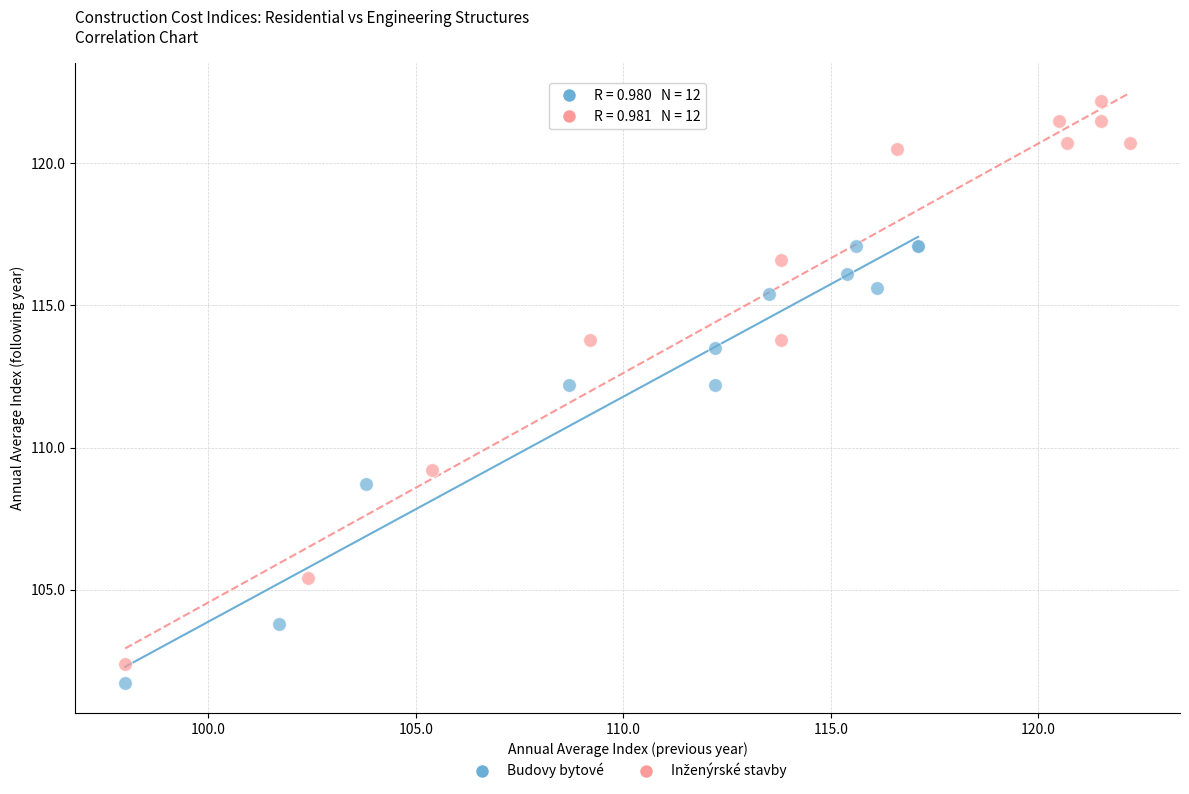

Which series reaches the minimum Y coordinate?

Budovy bytové